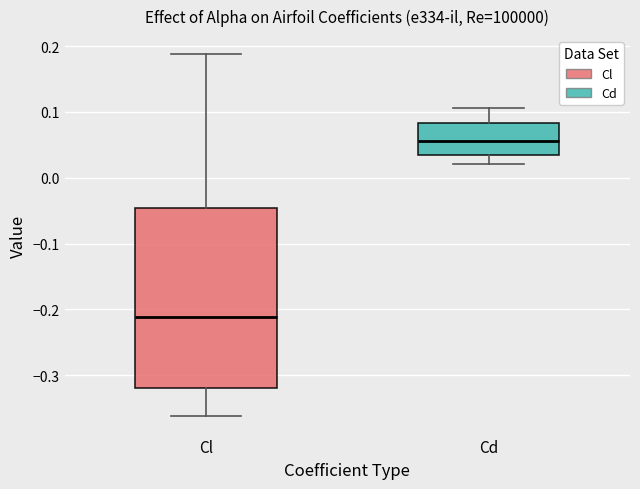

Reading left to right, transcribe this box plot: for each box, give where its median line is, the range the box spans, and where its two whiskers end, as read against the y-axis. The values are not printed on the chart, so give them approximately, as read against the axis.

Cl: median -0.21, box -0.32 to -0.05, whiskers -0.36 to 0.19
Cd: median 0.06, box 0.03 to 0.08, whiskers 0.02 to 0.11